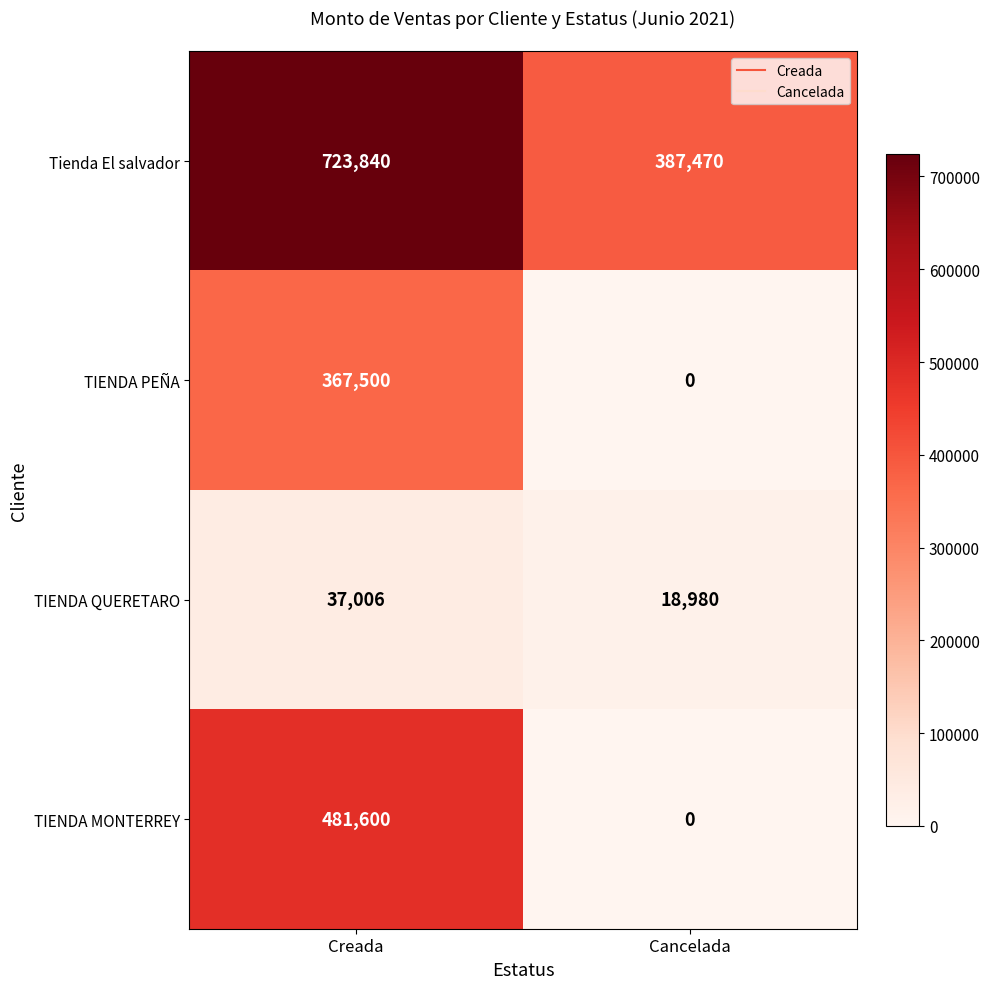

At which category is the sum across all series the highest?

Creada